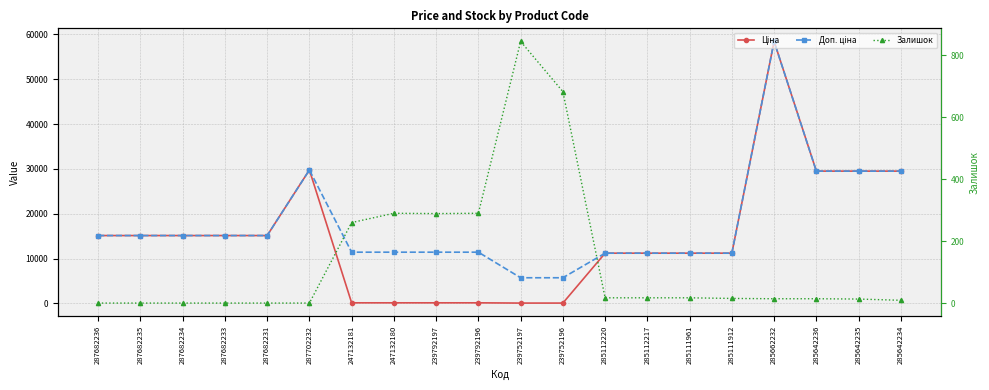

At which category does the chart reach its peak across all series?

285662232